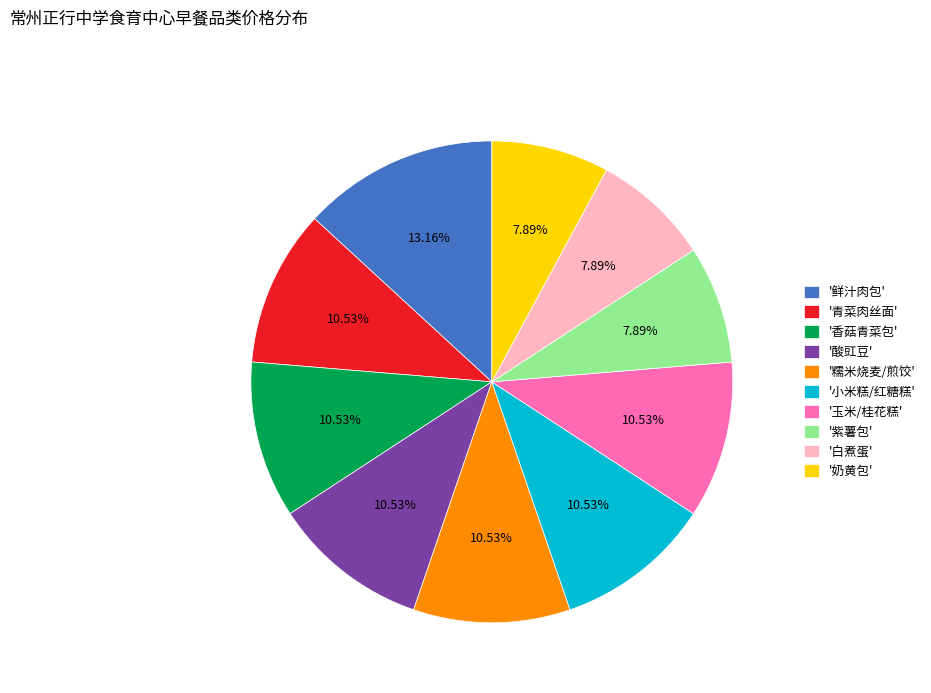

What is the largest slice in the pie chart?

'鲜汁肉包'